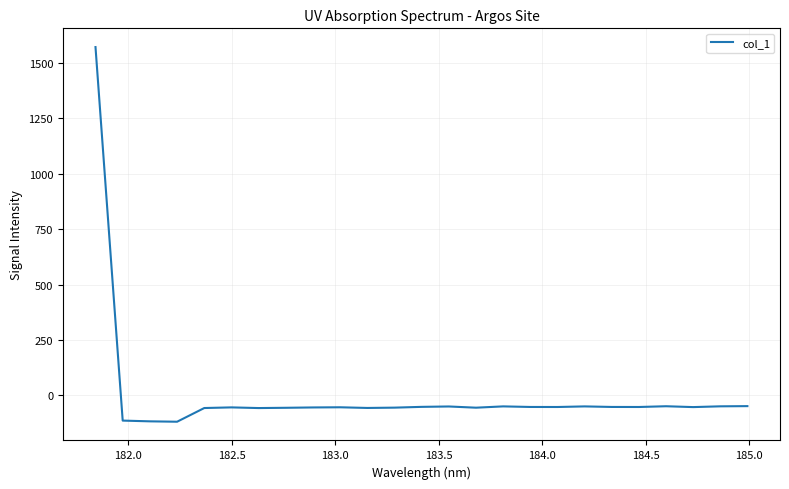

What is the greatest value displayed?

1571.5